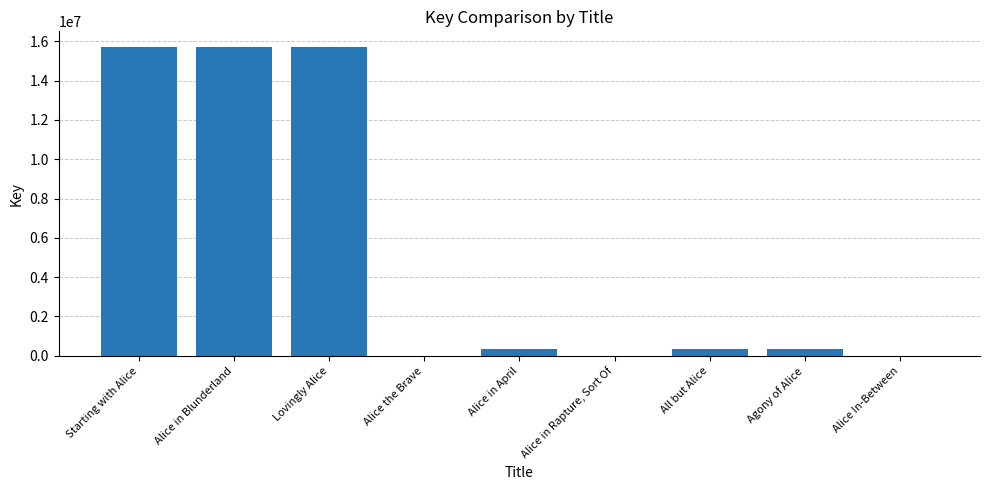

What is the change in value from Starting with Alice to All but Alice?

-15385589